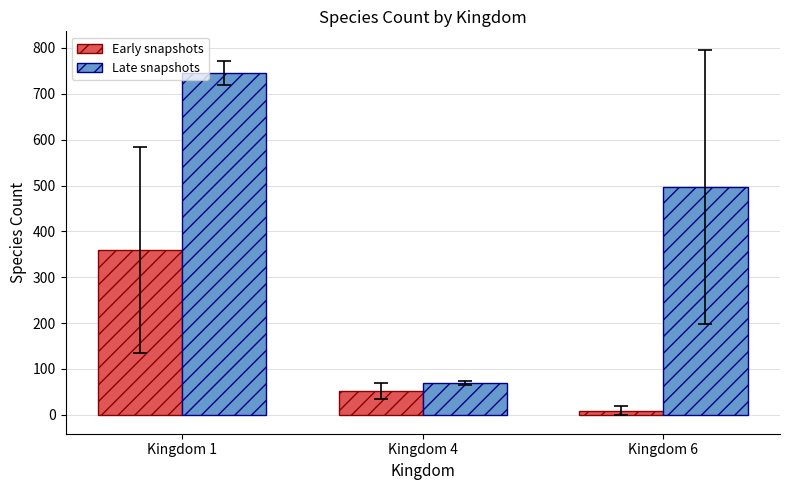

Reading left to right, list all the values displayed in this chart.

Early snapshots: 360.3	51.9	8.7
Late snapshots: 745.7	69.3	497.0